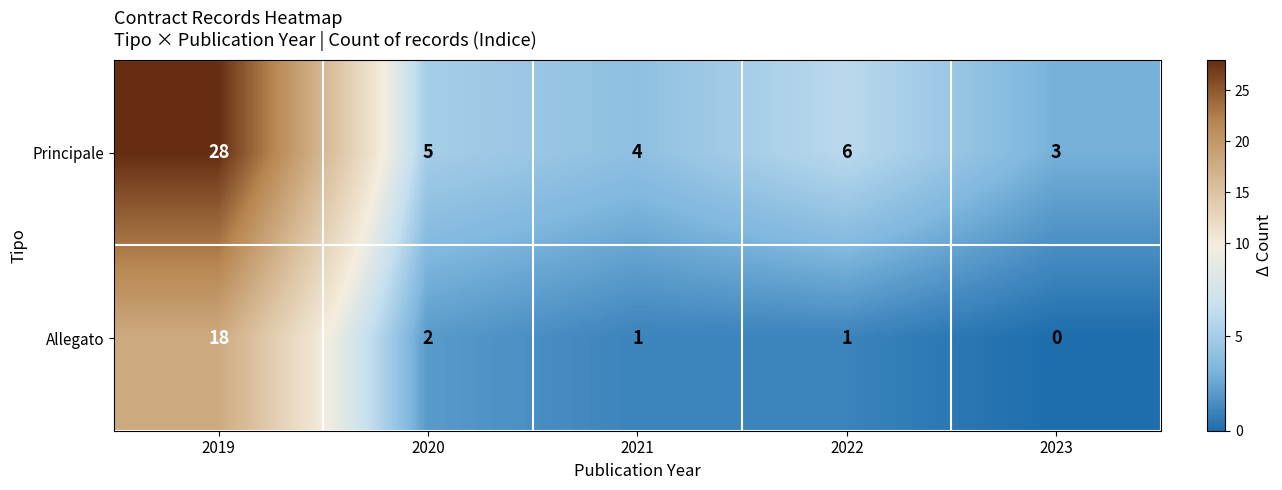

How many data points in Principale are less than 5?

2